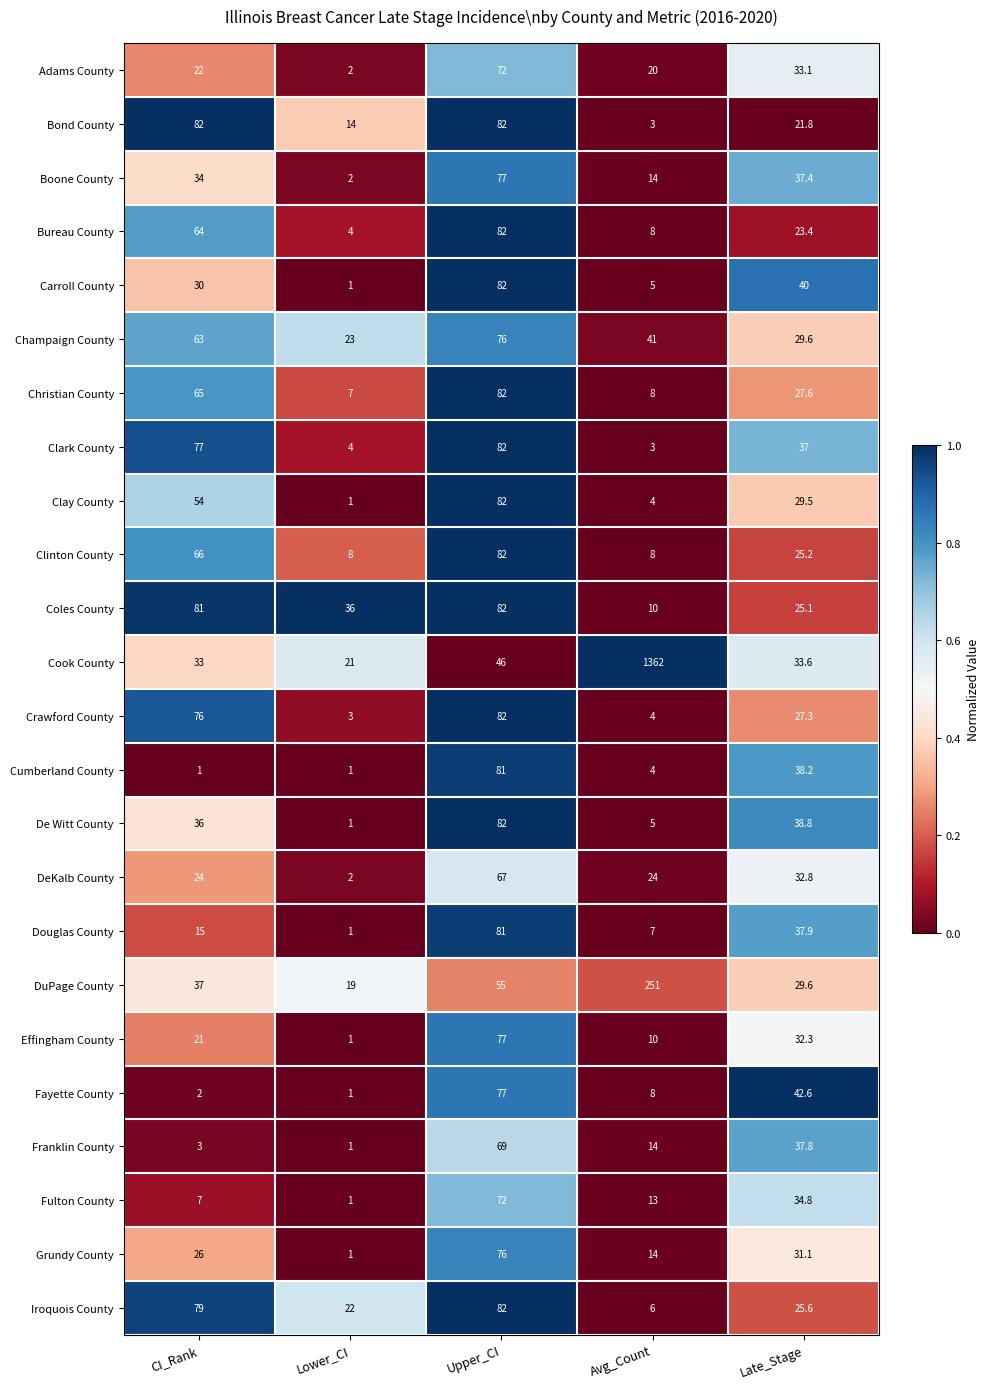

What is the greatest value displayed?

1362.0